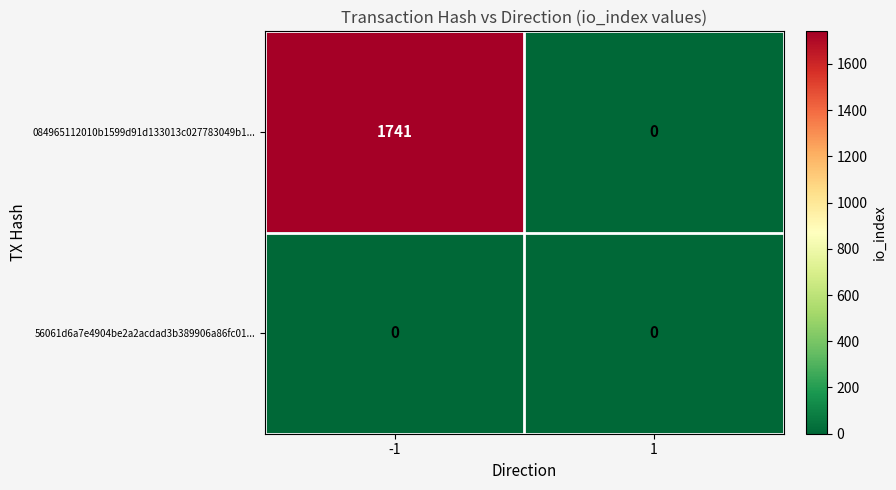

At how many categories does at least one series exceed 1071?

1